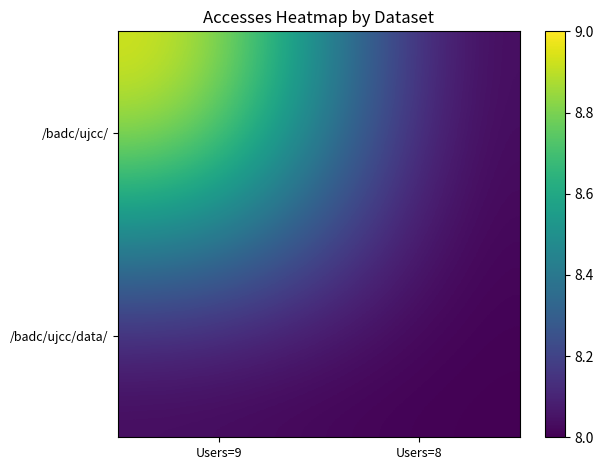

At how many categories does at least one series exceed 8?

1